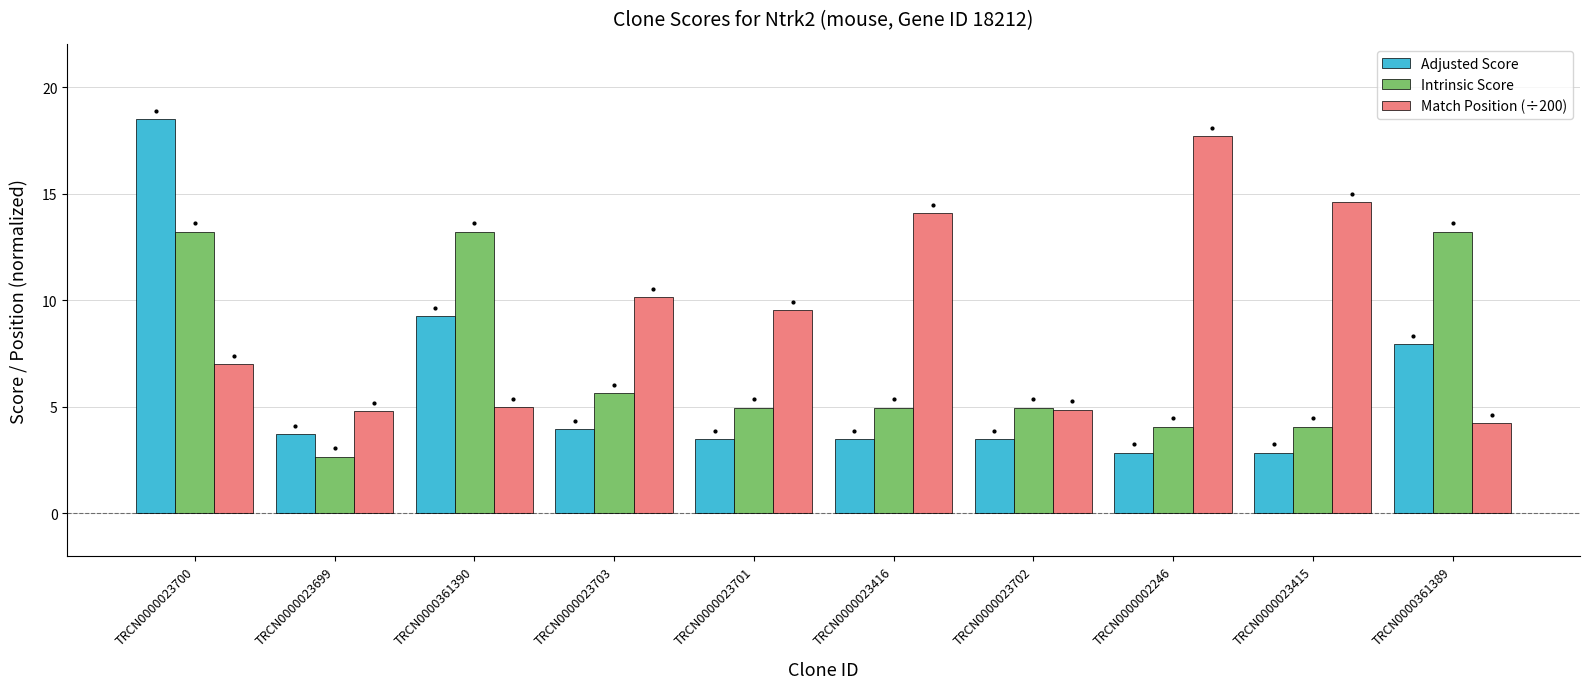

Which series has the largest total across all categories?

Match Position (÷200)